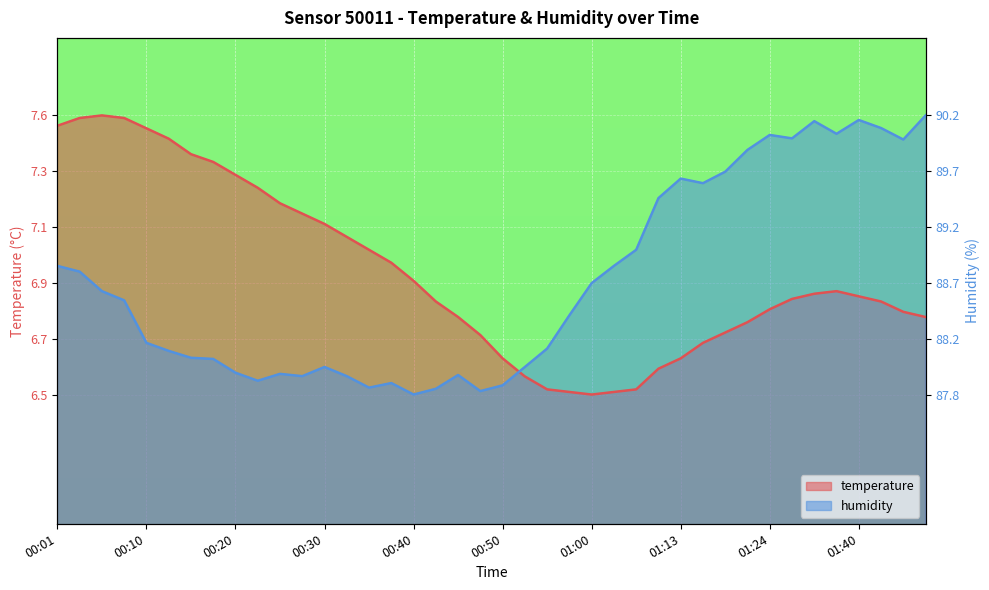

After their last crossing, which series has the higher values: temperature or humidity?

humidity